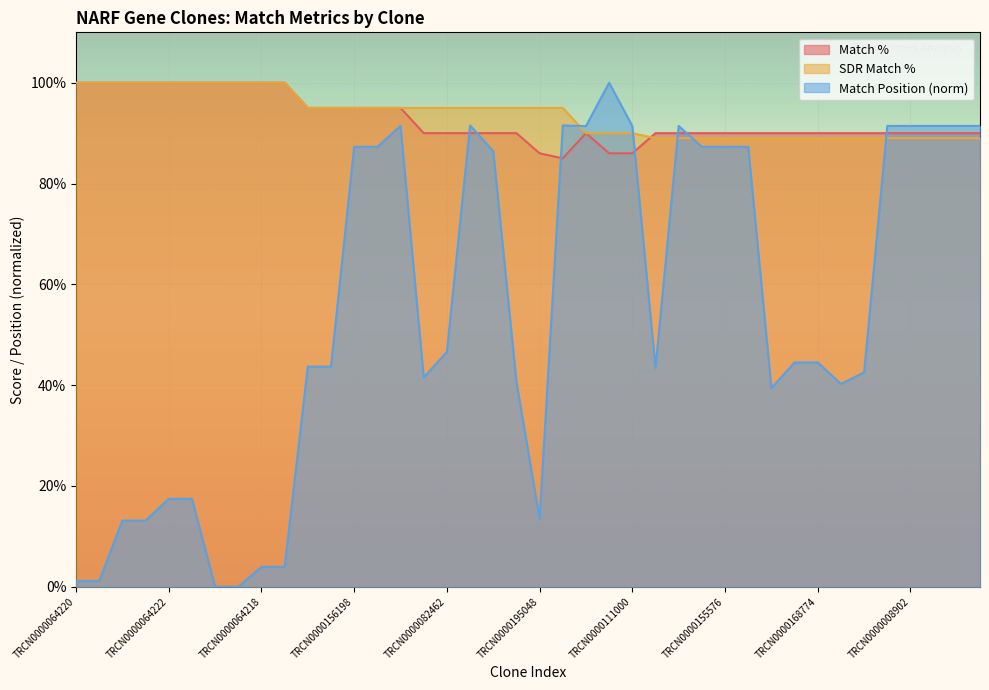

Reading left to right, list all the values displayed in this chart.

Match %: 100.0	100.0	100.0	100.0	100.0	100.0	100.0	100.0	100.0	100.0	95.0	95.0	95.0	95.0	95.0	90.0	90.0	90.0	90.0	90.0	86.0	85.0	90.0	86.0	86.0	90.0	90.0	90.0	90.0	90.0	90.0	90.0	90.0	90.0	90.0	90.0	90.0	90.0	90.0	90.0
SDR Match %: 100.0	100.0	100.0	100.0	100.0	100.0	100.0	100.0	100.0	100.0	95.0	95.0	95.0	95.0	95.0	95.0	95.0	95.0	95.0	95.0	95.0	95.0	90.0	90.0	90.0	89.0	89.0	89.0	89.0	89.0	89.0	89.0	89.0	89.0	89.0	89.0	89.0	89.0	89.0	89.0
Match Position: 1.1	1.1	13.1	13.1	17.4	17.4	0.0	0.0	3.9	3.9	43.7	43.7	87.3	87.3	91.4	41.5	46.6	91.5	86.4	40.7	13.5	91.5	91.4	100.0	91.4	43.4	91.4	87.3	87.3	87.3	39.4	44.5	44.5	40.2	42.5	91.4	91.4	91.4	91.4	91.4